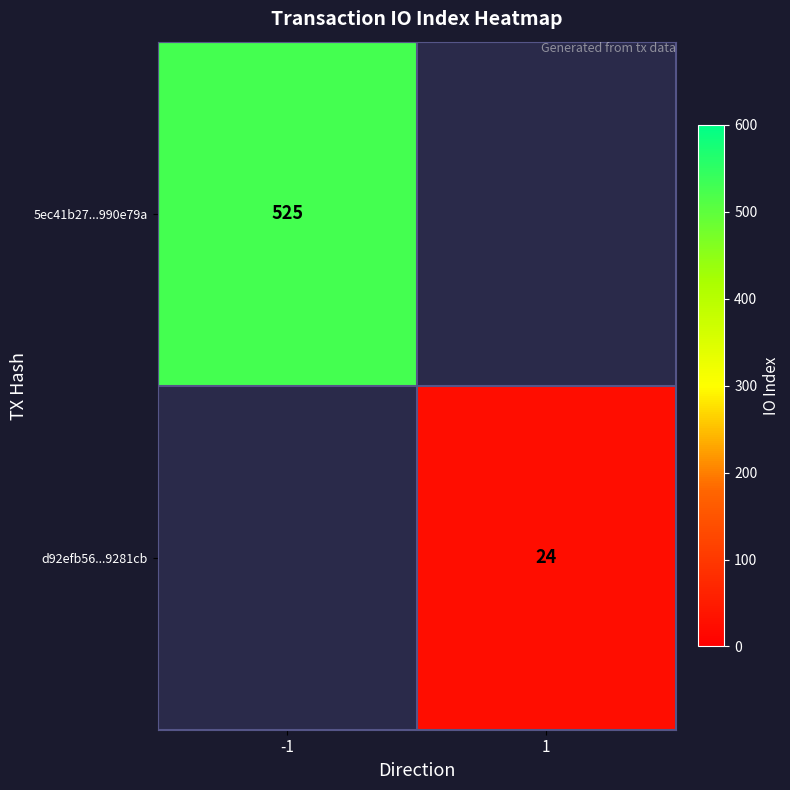

How many distinct data groups are displayed?

2